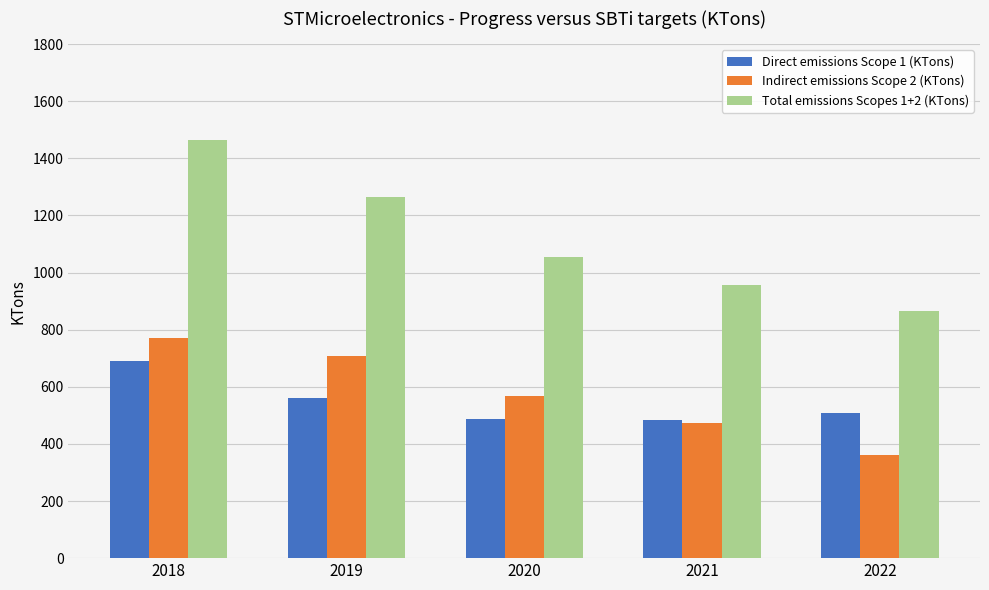

The Direct emissions Scope 1 (KTons) series shows 484 at 2021. True or false?

True